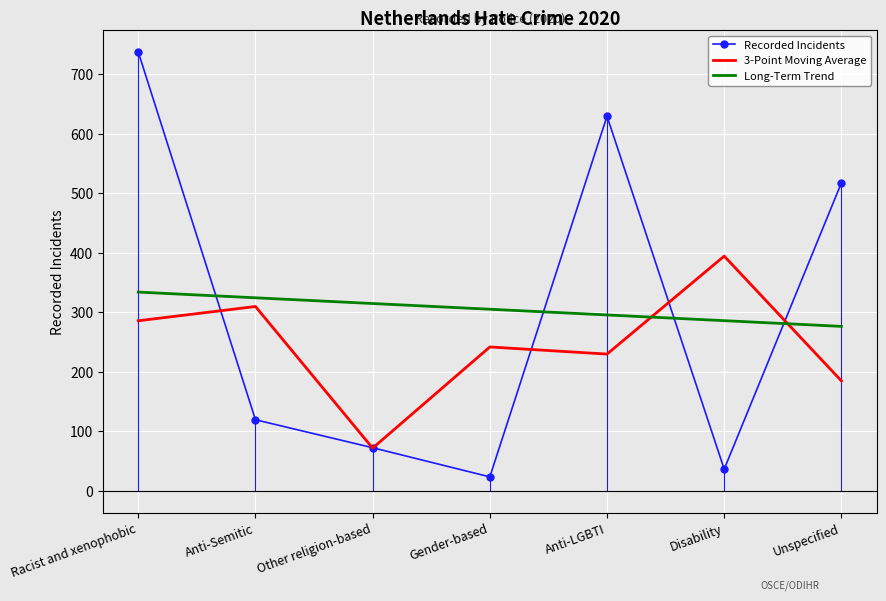

Which series has the widest spread of values?

Recorded Incidents